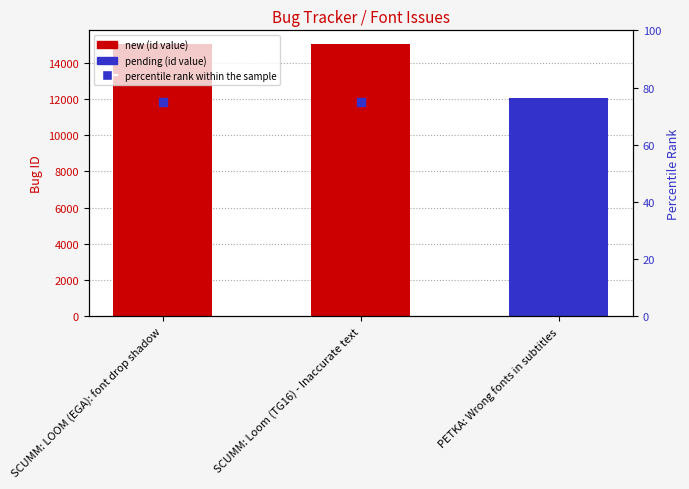

What is the ratio of the value at SCUMM: Loom (TG16) - Inaccurate text to the value at SCUMM: LOOM (EGA): font drop shadow?

1.0